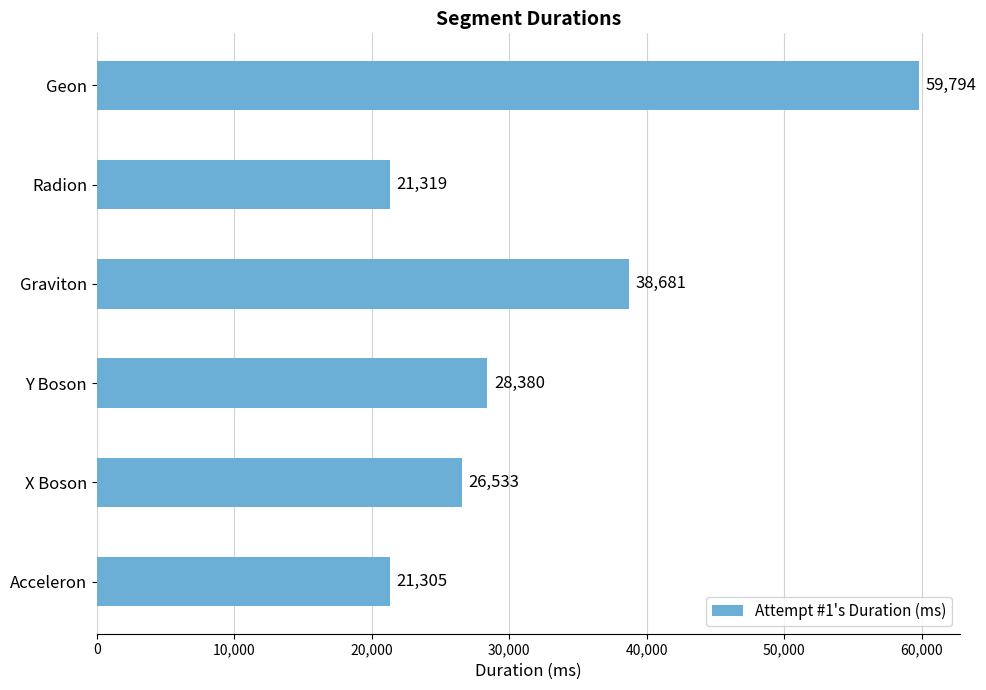

The chart shows a value of 21305 at Acceleron. True or false?

True